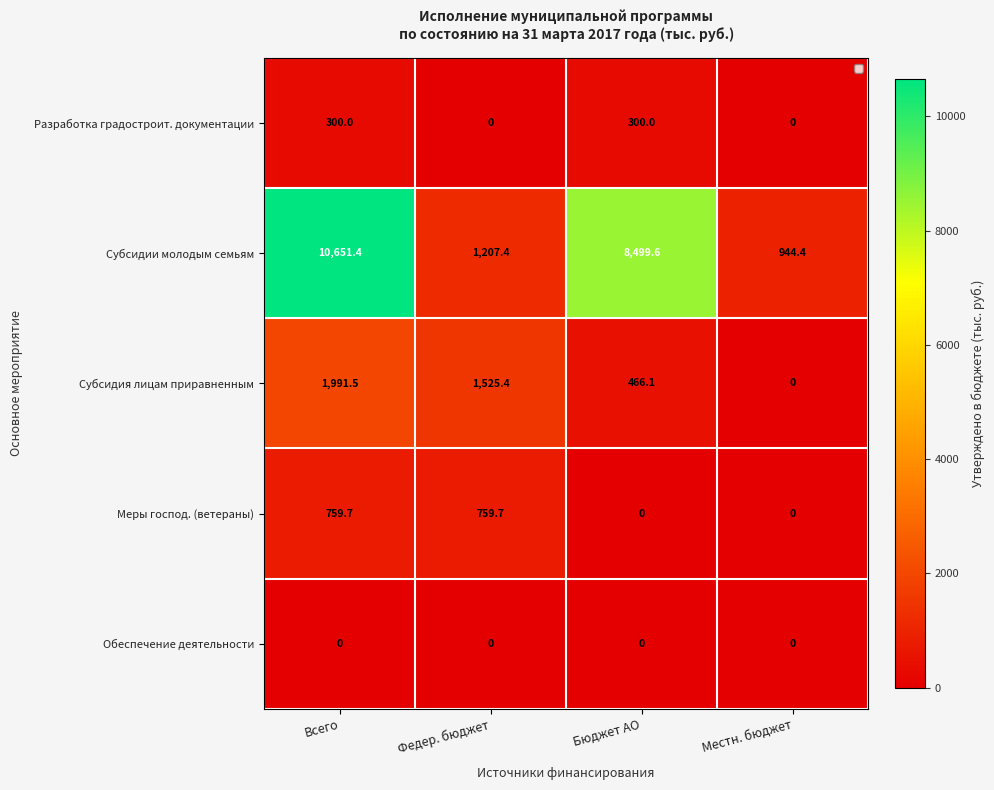

What is the total value across all series at Бюджет АО?

9265.7